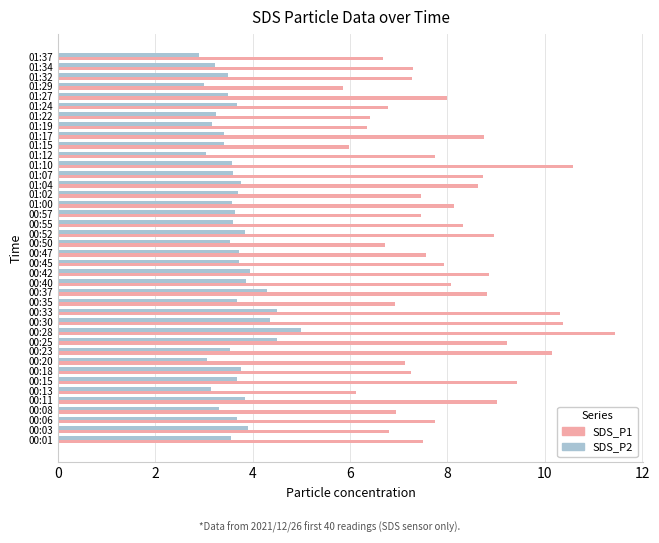

Which category has the highest value in the SDS_P2 series?

00:28